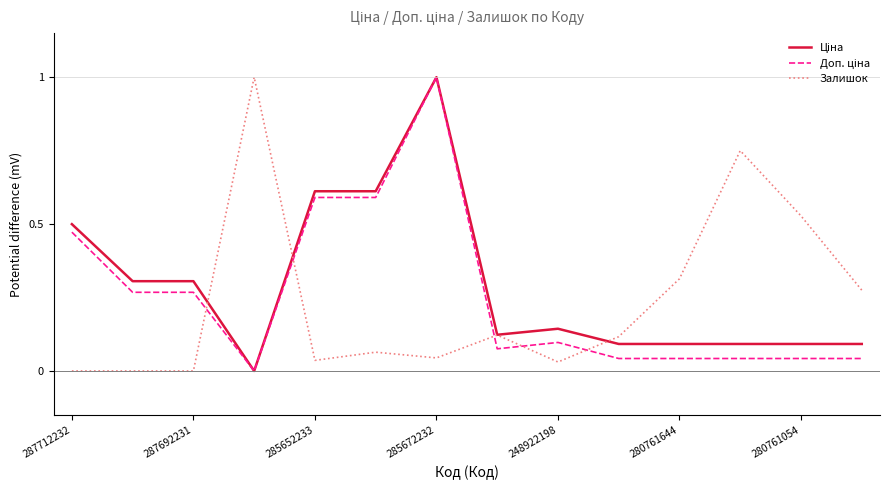

What is the greatest value displayed?

1.0